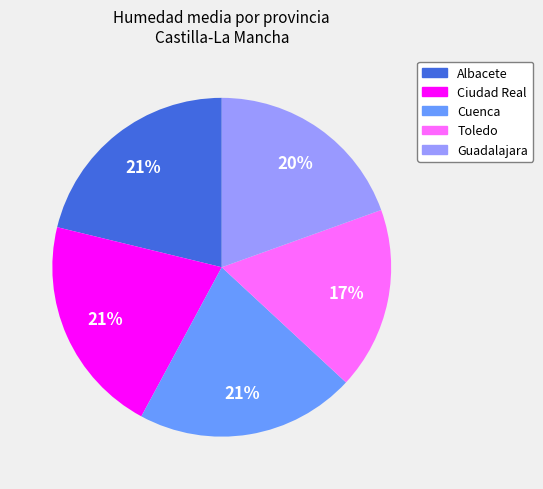

To the nearest percent, what is the difference between the largest and smallest slice percentages?

4%